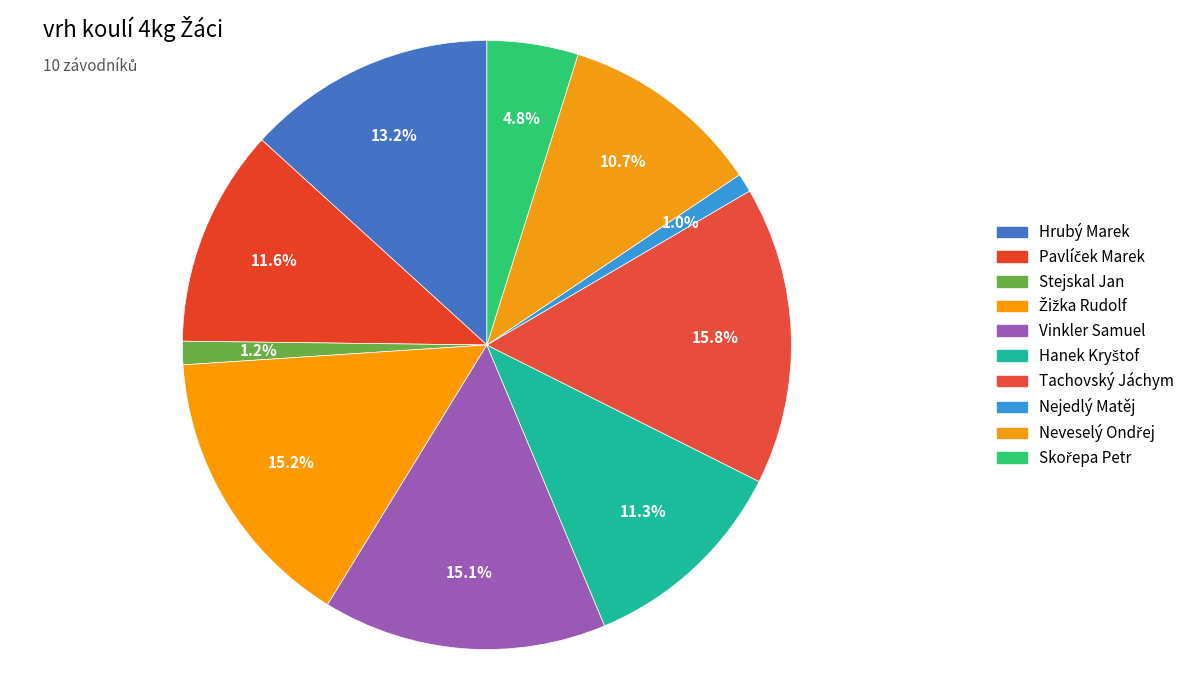

How many segments does this pie chart have?

10